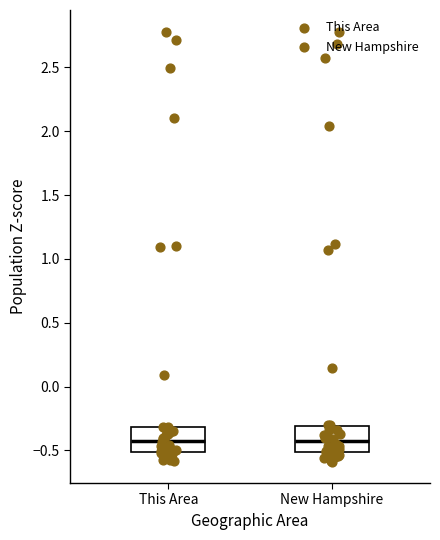

Where is the upper edge of the box for This Area on the y-axis? The values are not printed on the chart, so give them approximately, as read against the axis.

-0.30